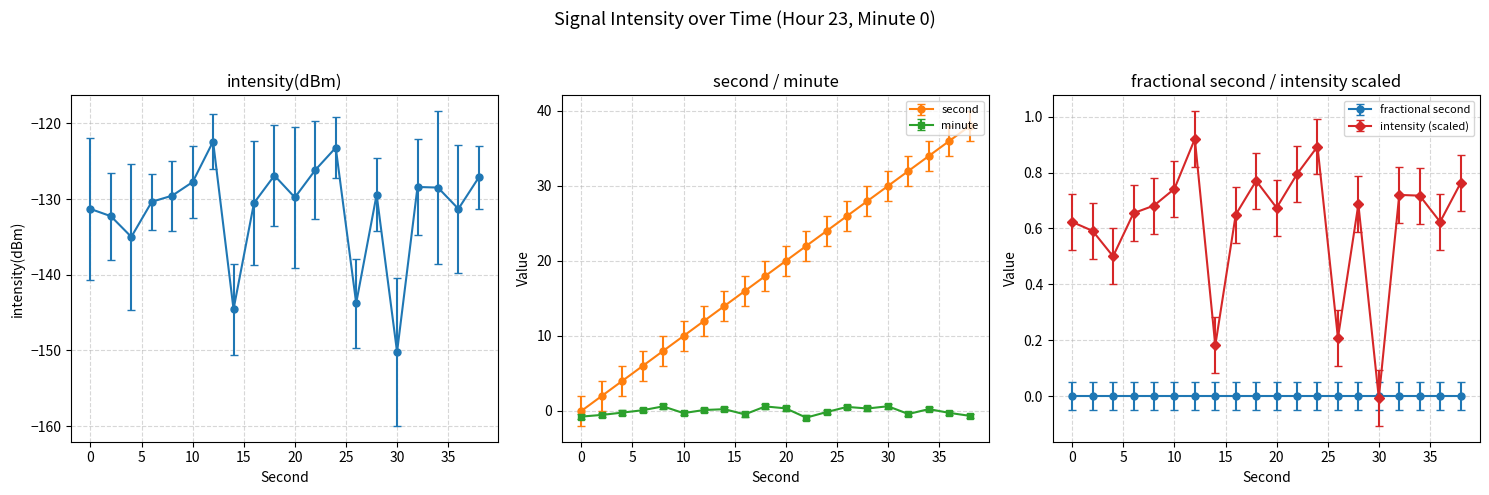

Which category has the lowest value across all series?

30